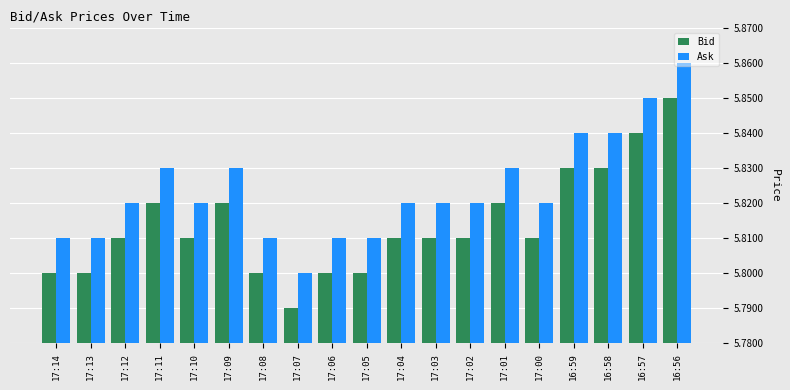

What is the label of the 5th bar from the right?

17:00